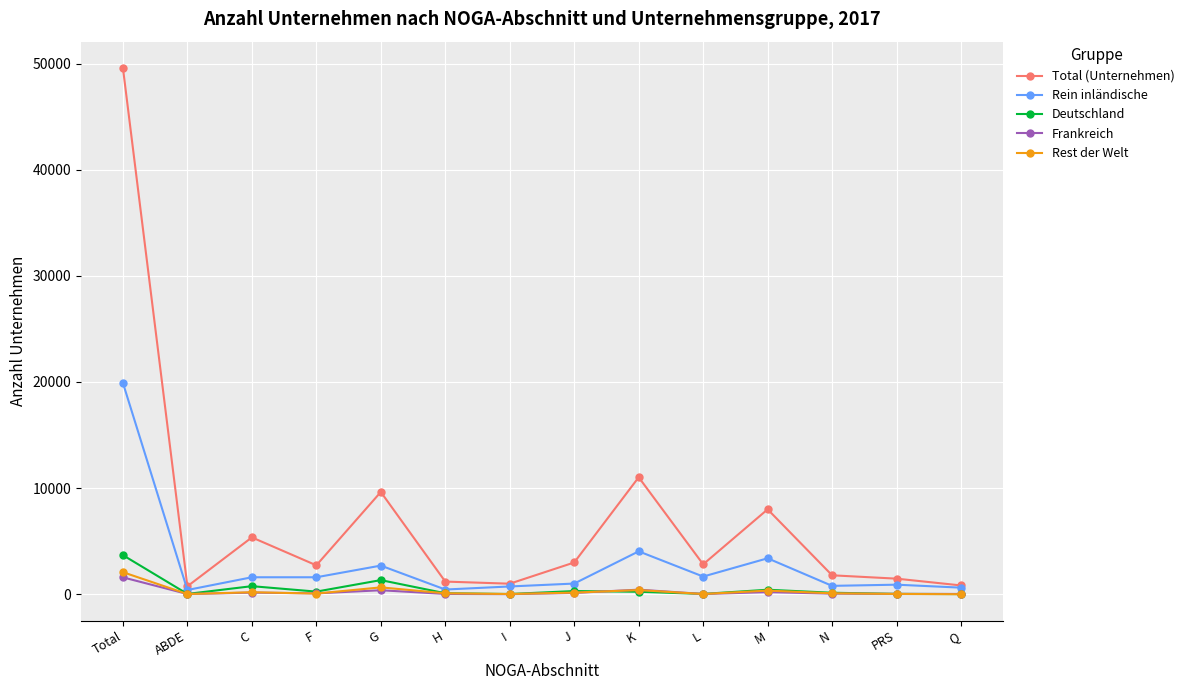

What are all the series names shown in the legend?

Total (Unternehmen), Rein inländische, Deutschland, Frankreich, Rest der Welt